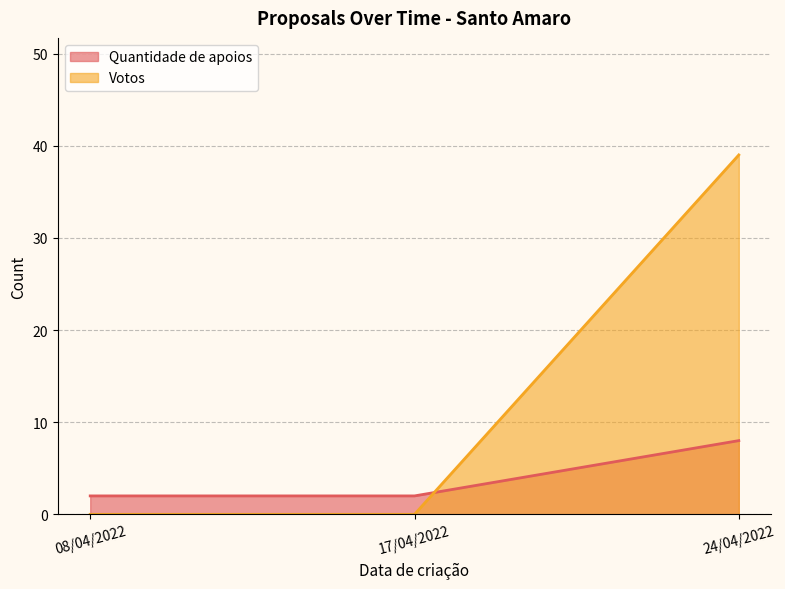

Reading right to left, what are all the values shown in this chart?

Quantidade de apoios: 8	2	2
Votos: 39	0	0